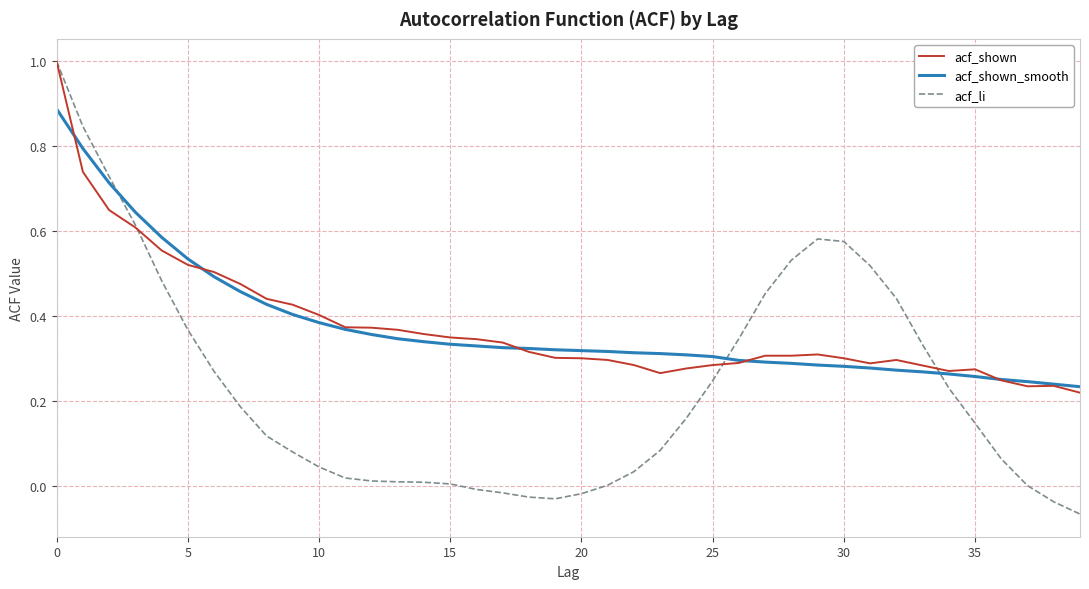

Which series has the largest range (max minus min)?

acf_li